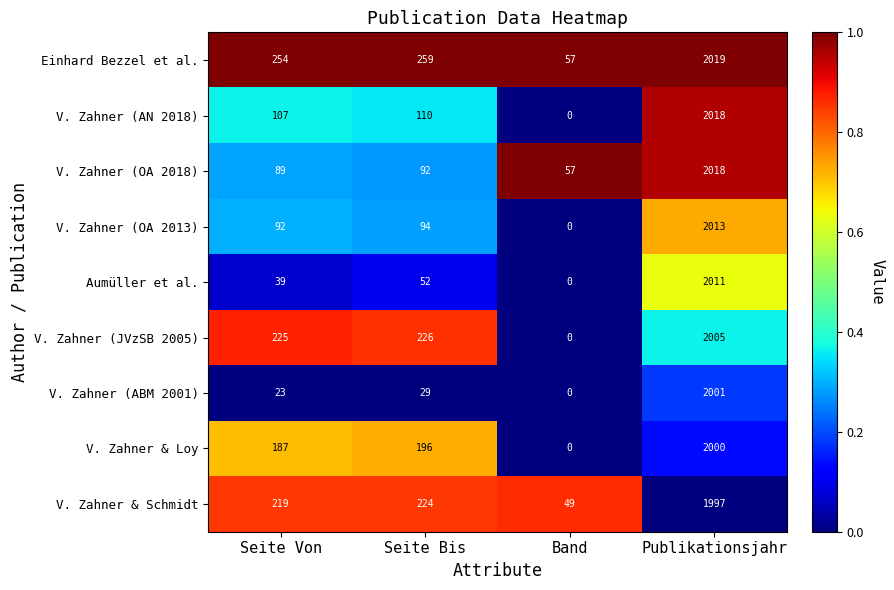

Which category has the lowest value across all series?

Band